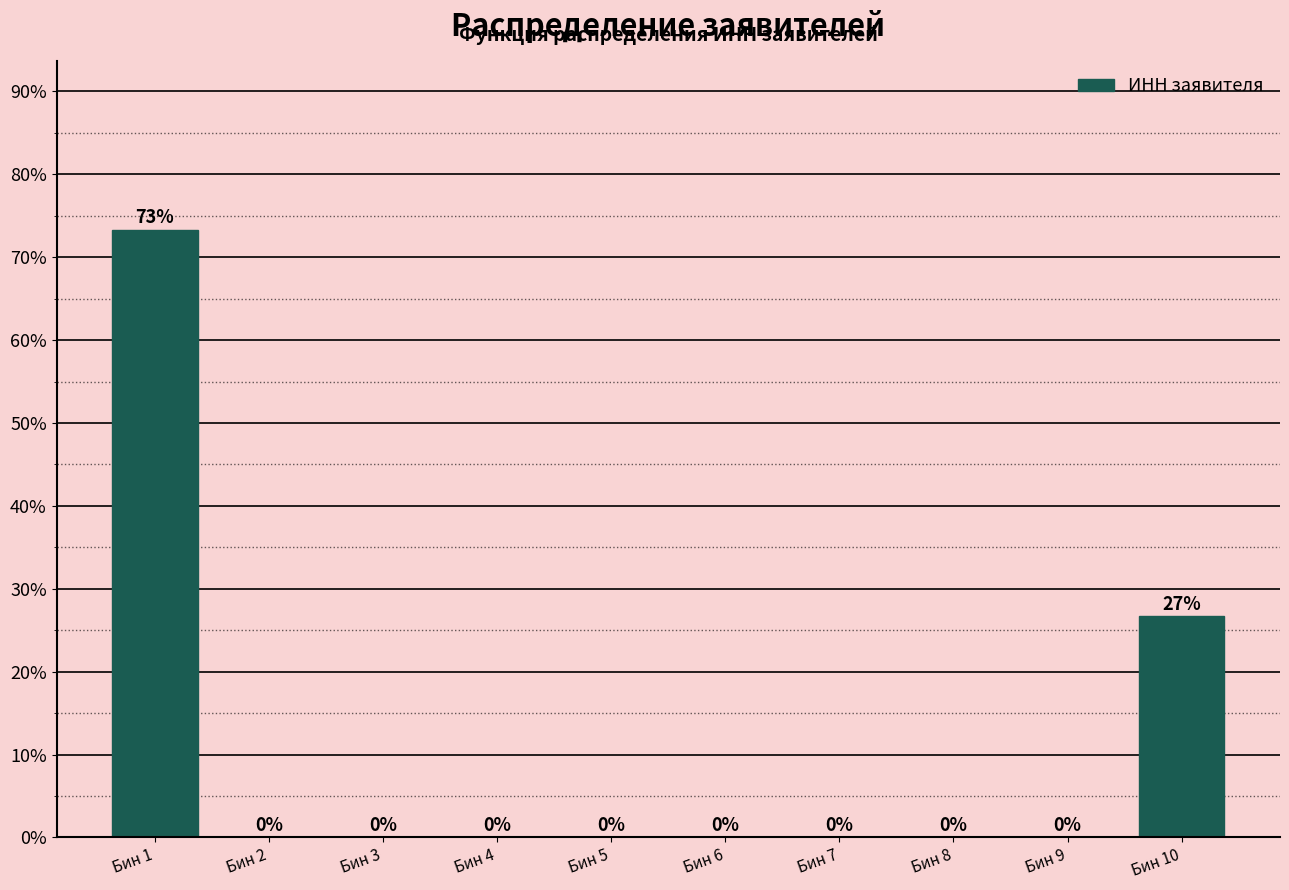

Between Бин 1 and Бин 9, which is larger?

Бин 1